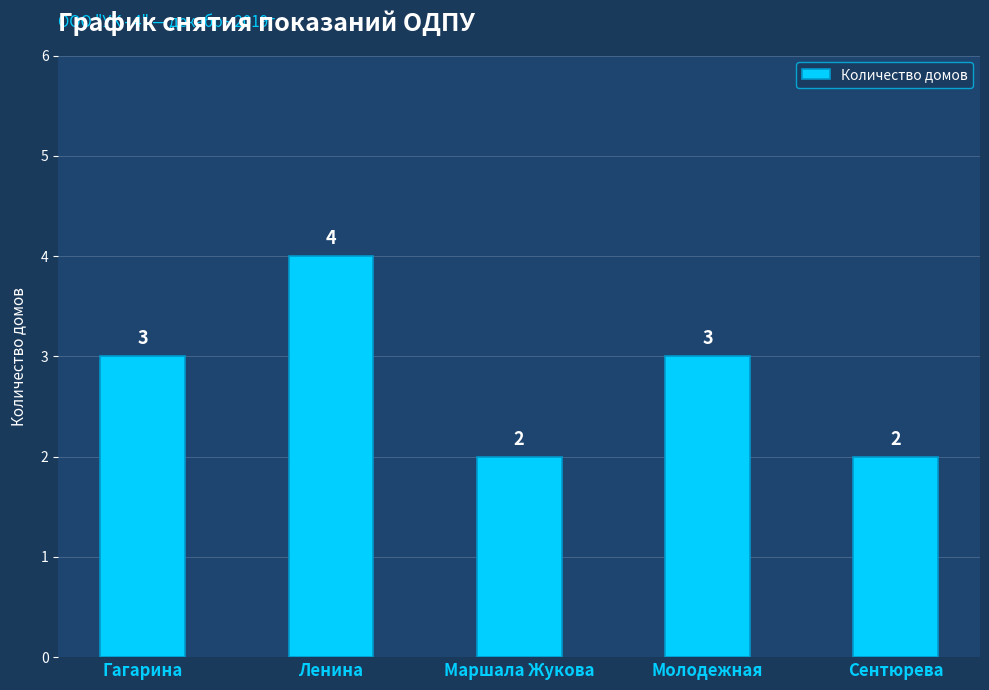

How many categories are shown in the chart?

5